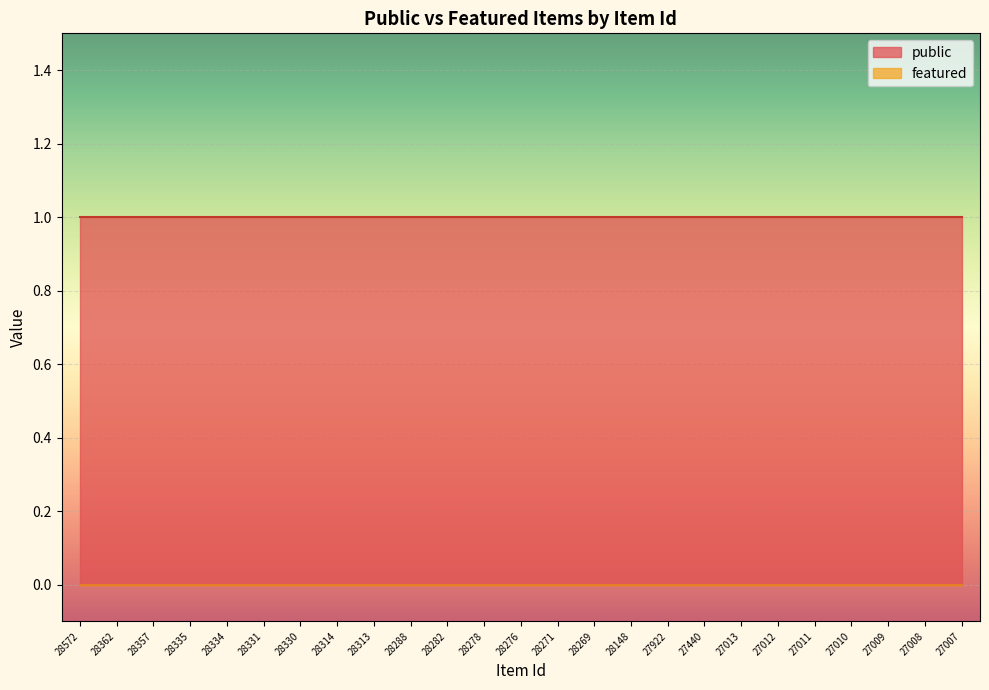

What is the value of the public point at the 24th from the left?

1